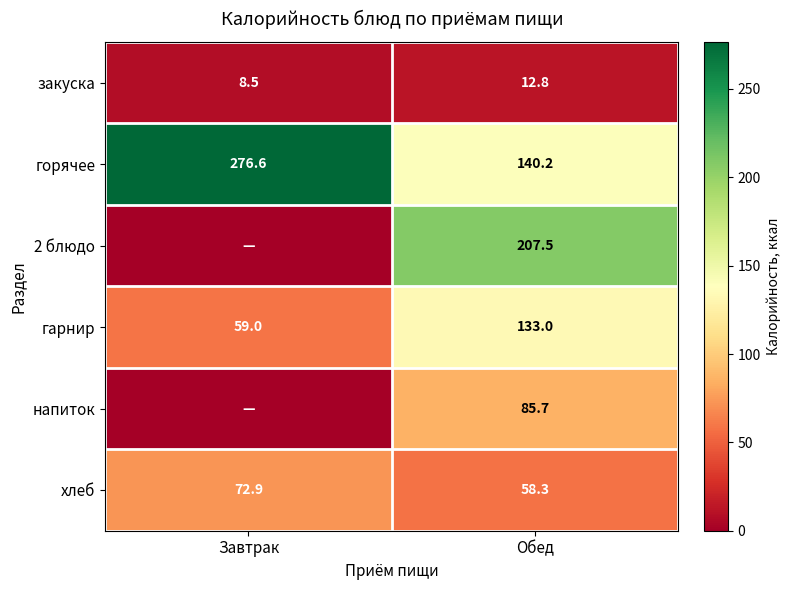

How many values in the горячее series are below 276?

1